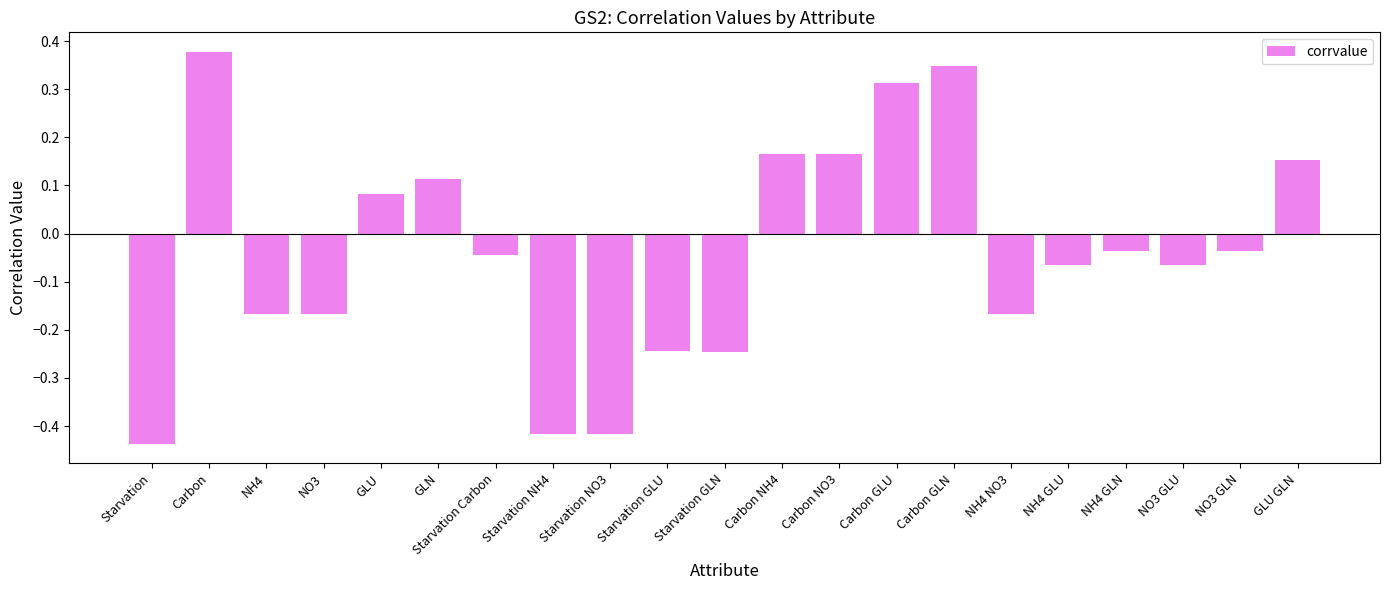

Count the number of values greater than 0.

8